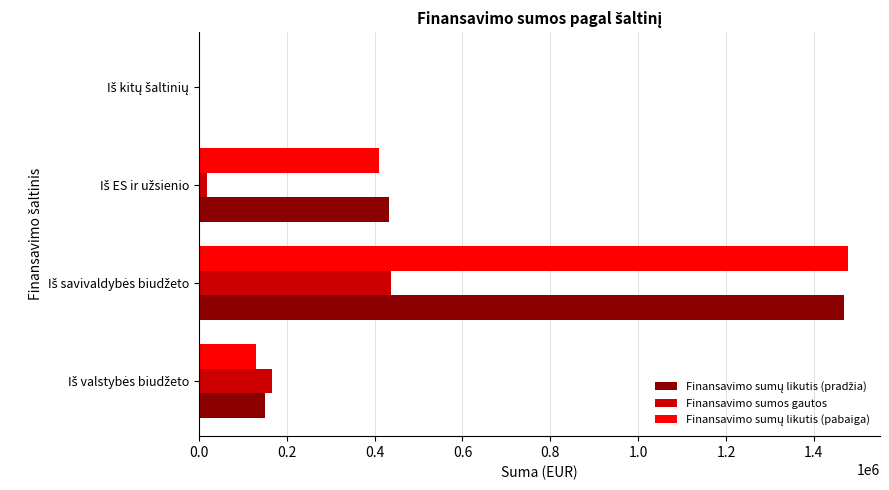

What is the highest value of the Finansavimo sumų likutis (pabaiga) series?

1476988.8